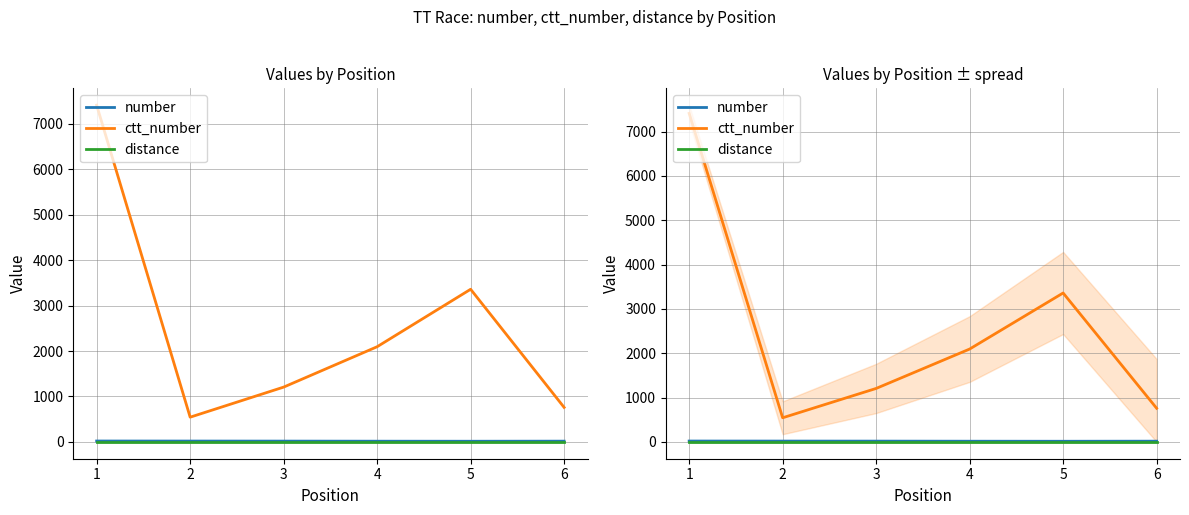

What are all the series names shown in the legend?

number, ctt_number, distance